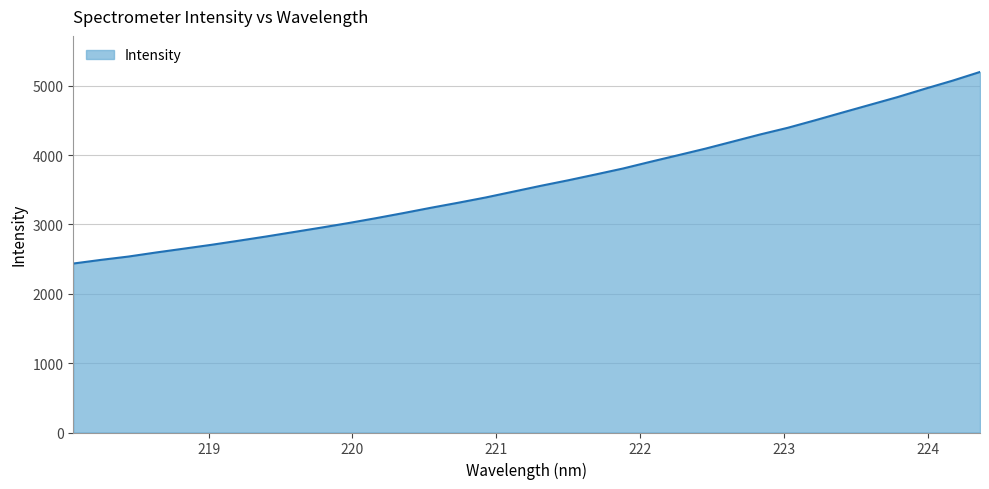

What is the smallest value displayed?

2436.9